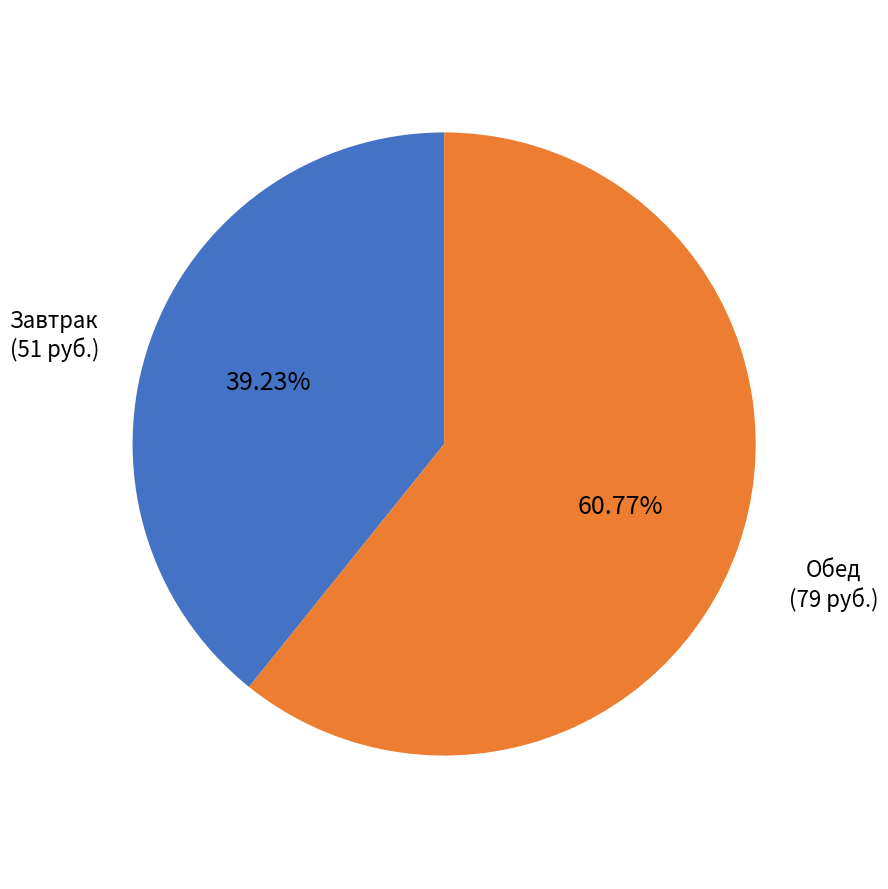

Count the number of slices in the pie.

2